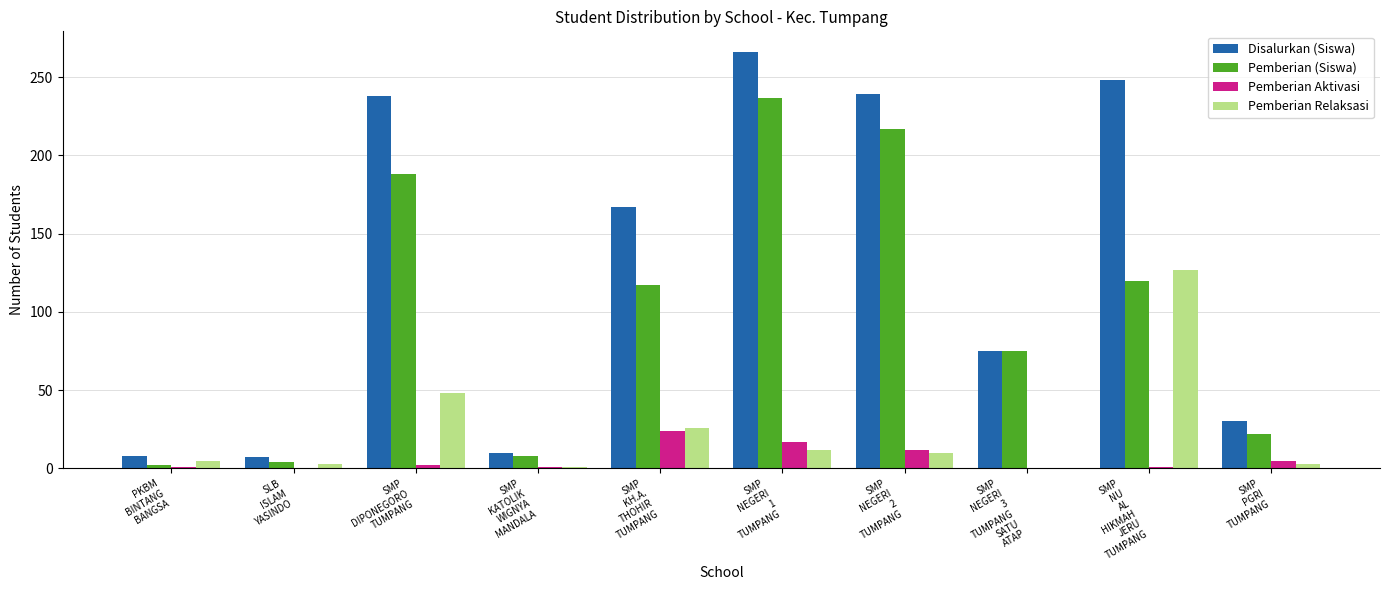

What are all the series names shown in the legend?

Disalurkan (Siswa), Pemberian (Siswa), Pemberian Aktivasi, Pemberian Relaksasi